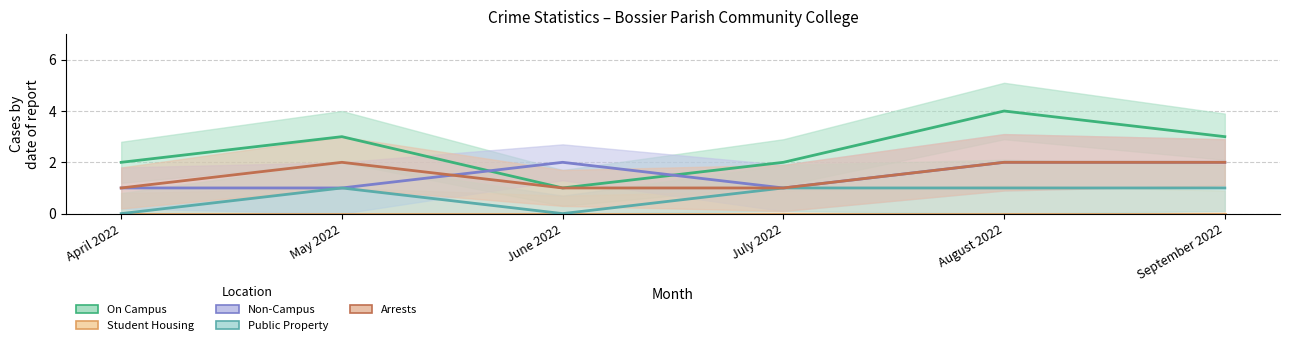

How many values in the Public Property series are below 1?

2